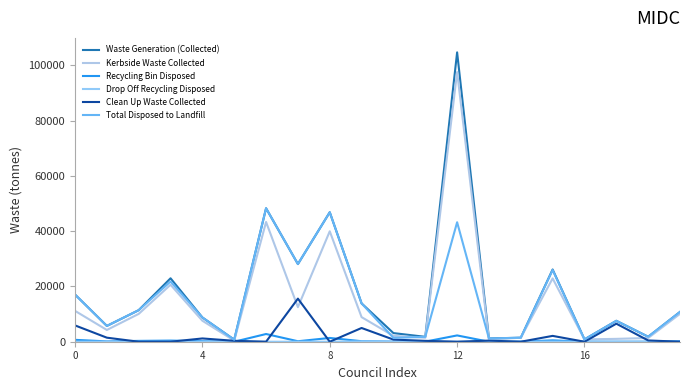

At which category is the sum across all series the highest?

12